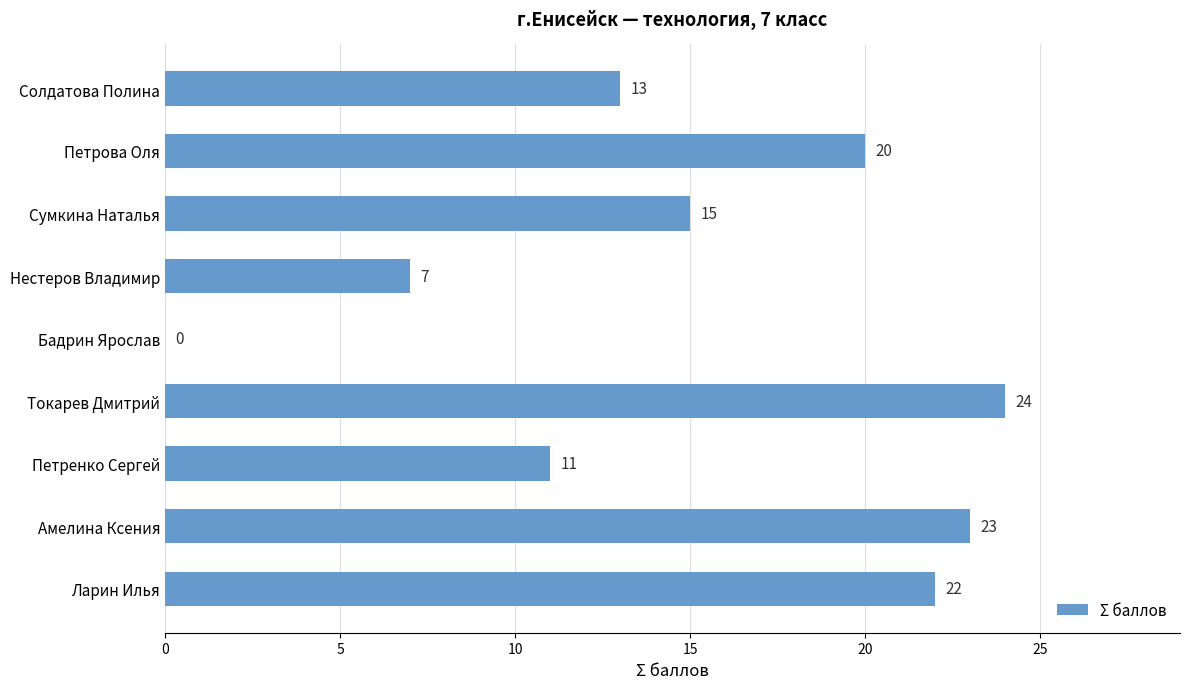

What is the maximum value shown in the chart?

24